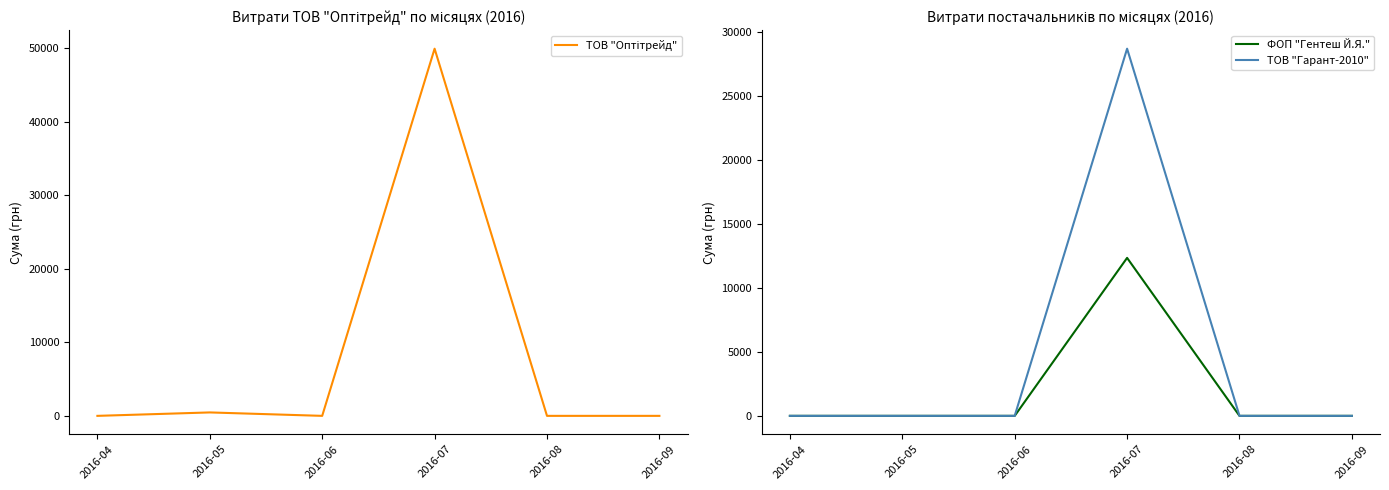

Is this an area chart (filled region under the line)?

No